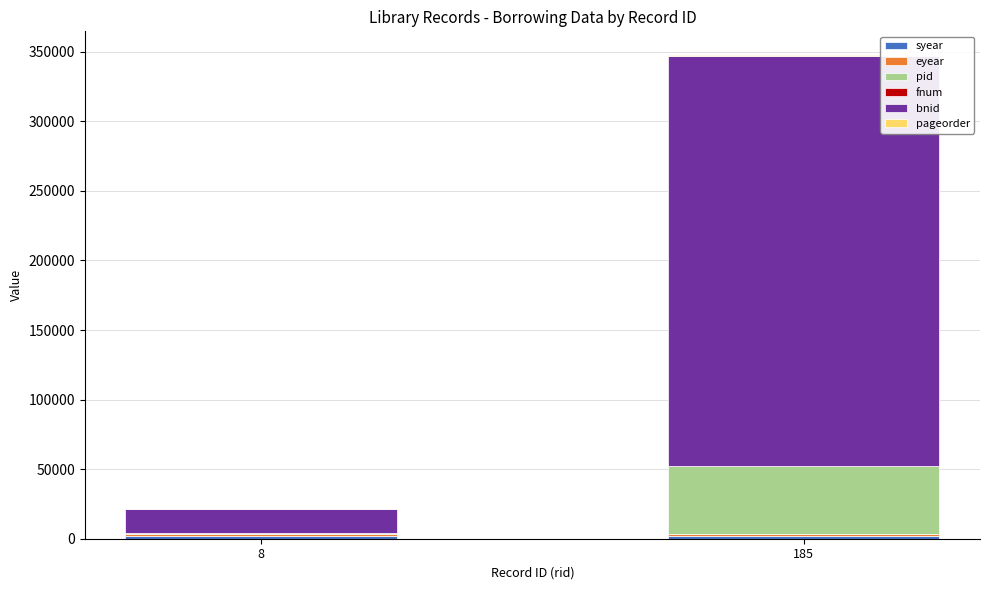

At which category is the sum across all series the highest?

185